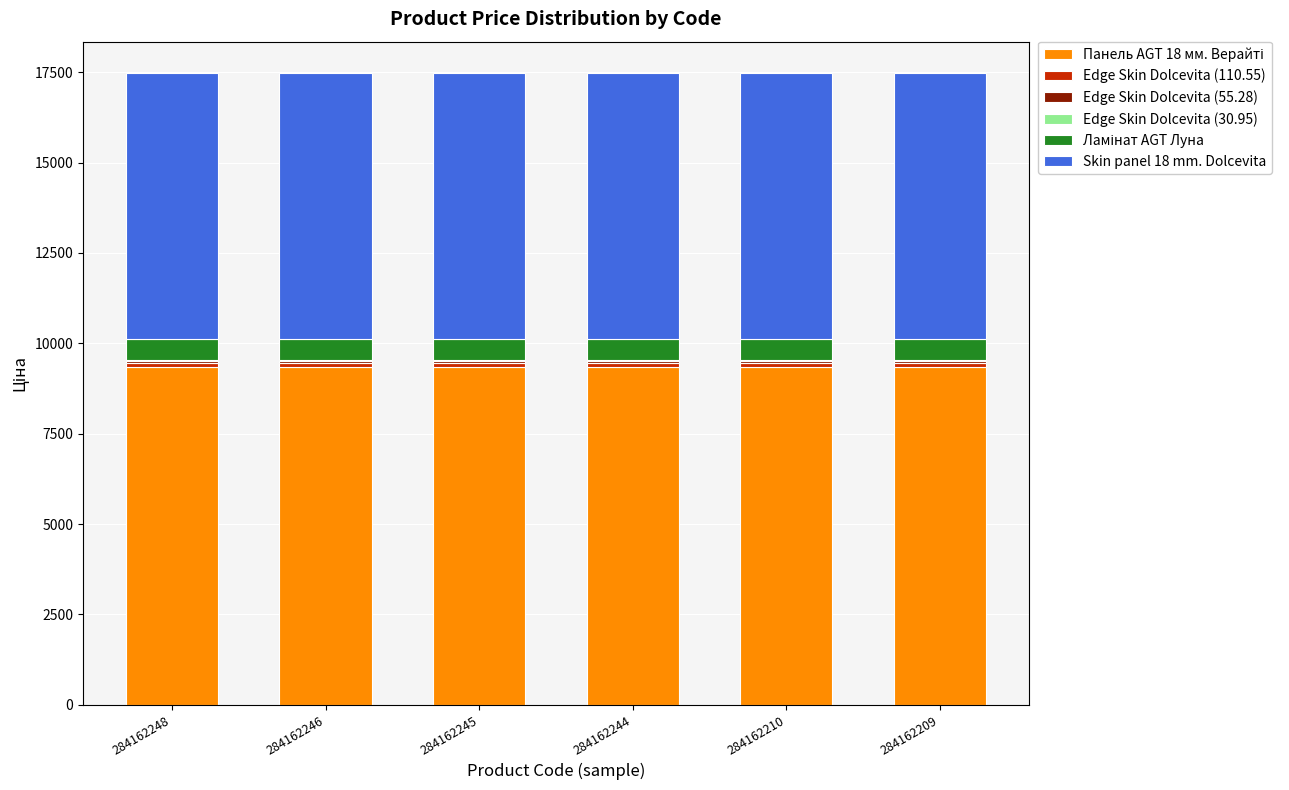

The value of Панель AGT 18 мм. Верайті at 284162248 is 9342.0. True or false?

True